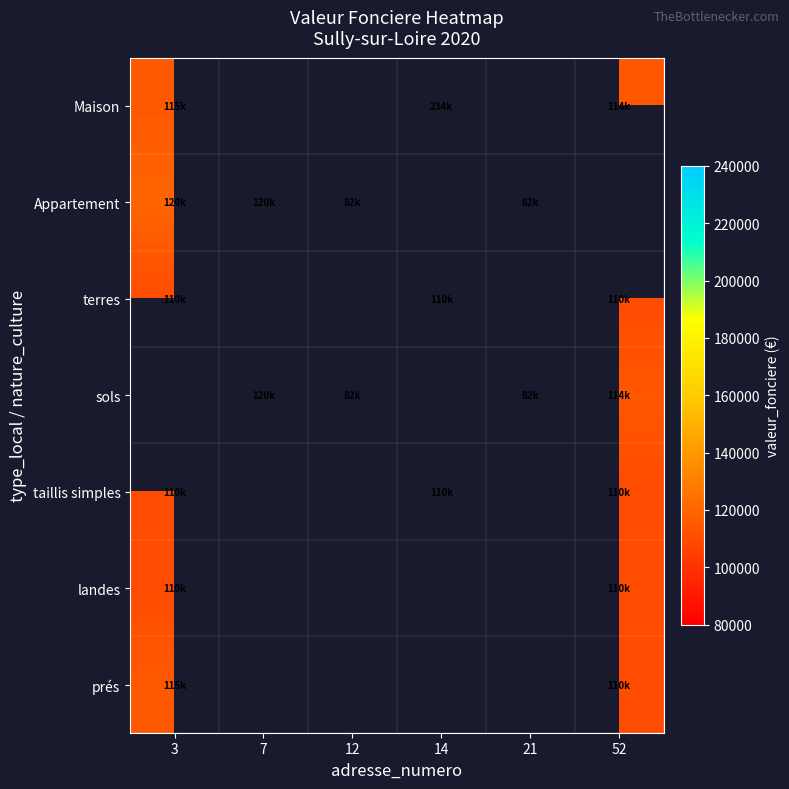

At which label is landes closest to 110000?

3